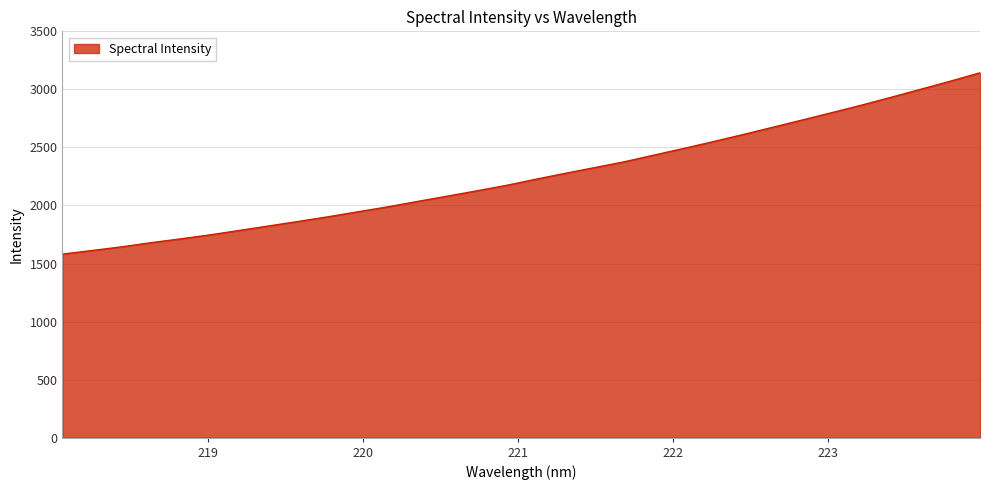

What is the difference between the maximum and minimum values?

1561.9